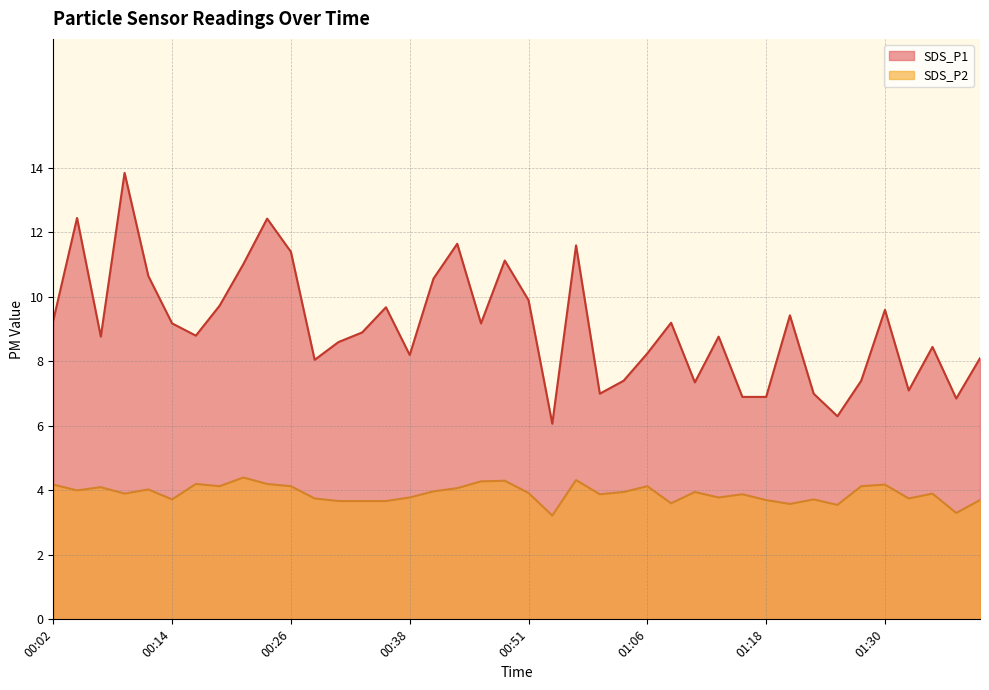

True or false: SDS_P2 and SDS_P1 cross at least once.

False